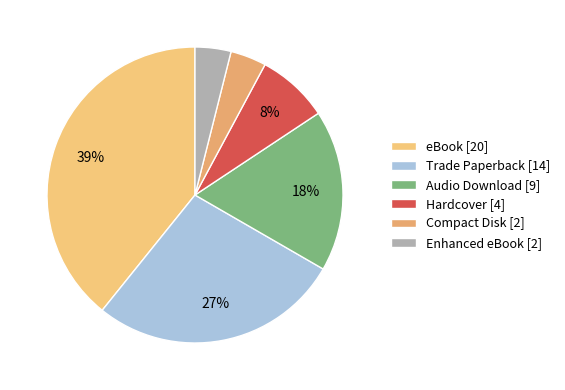

Rank the categories by value from lowest to highest.

Compact Disk, Enhanced eBook, Hardcover, Audio Download, Trade Paperback, eBook